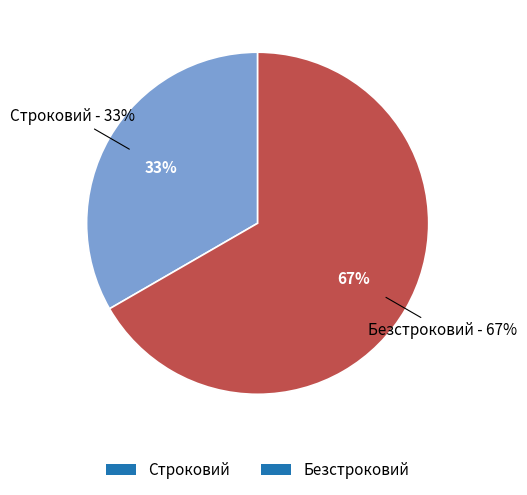

What is the total percentage of Строковий and Безстроковий?

100.0%